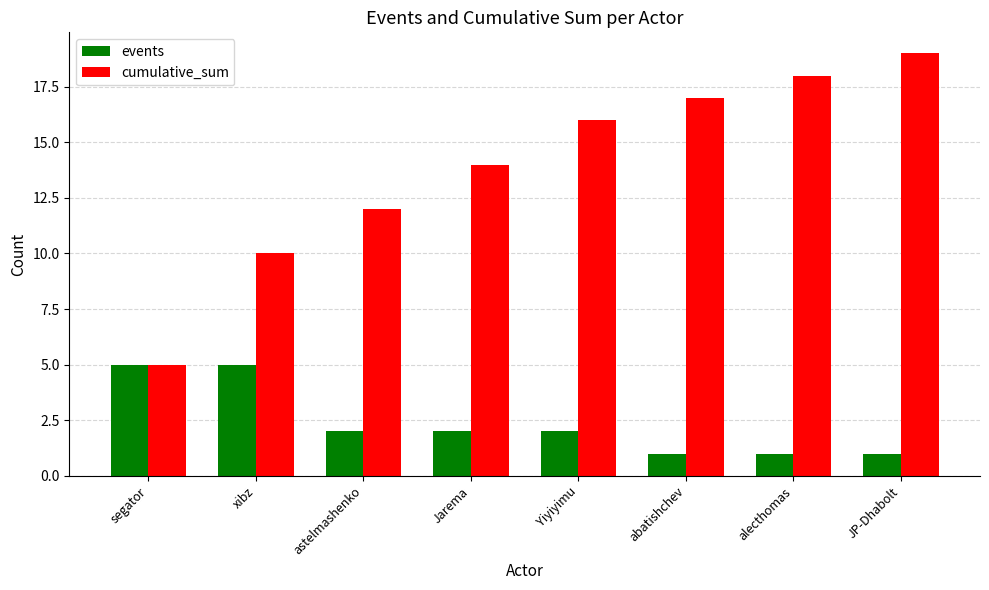

What is the spread (max minus min) of values at astelmashenko?

10